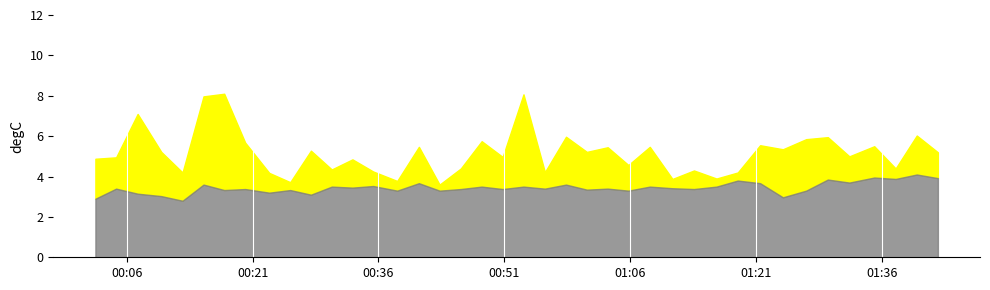

Where is the first local minimum for SDS_P2?

4